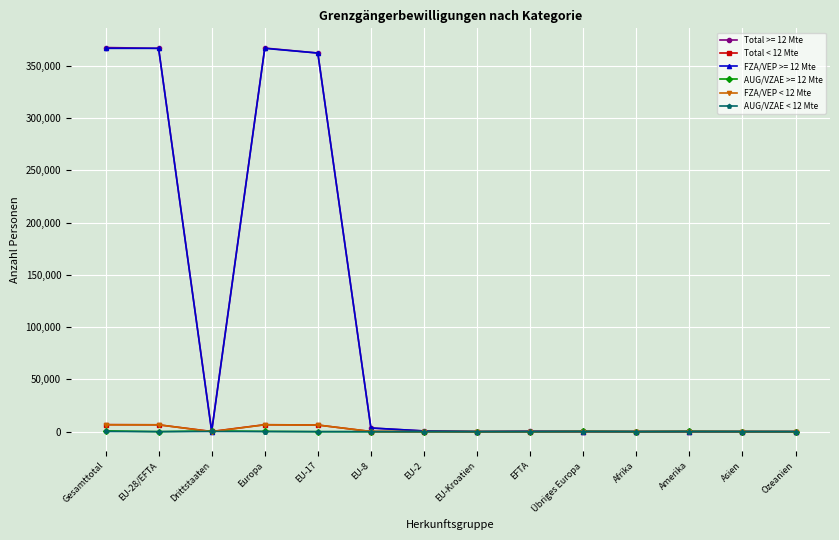

What is the maximum value for FZA/VEP < 12 Mte?

6557